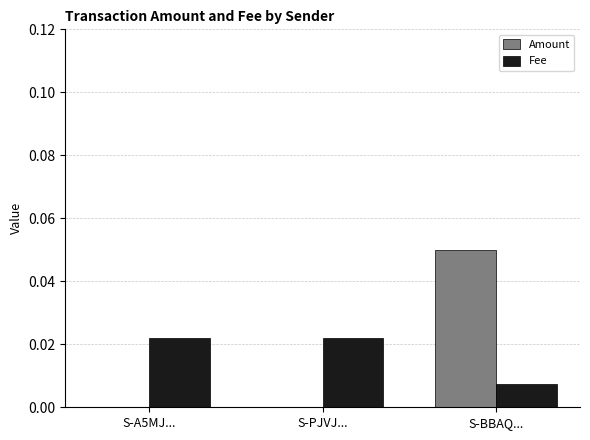

At which category is the sum across all series the highest?

S-BBAQ...